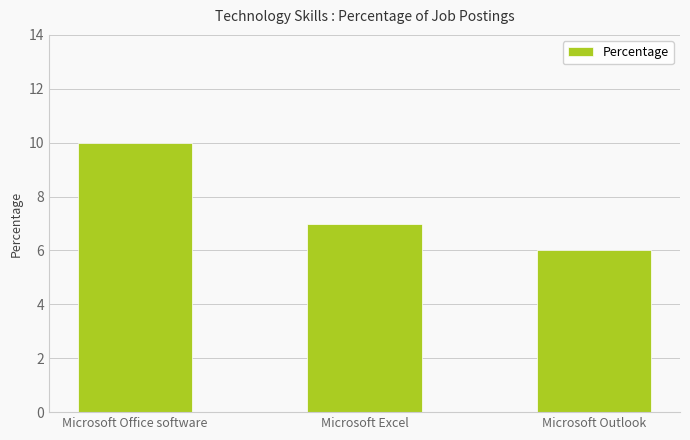

How many series are shown in this chart?

1